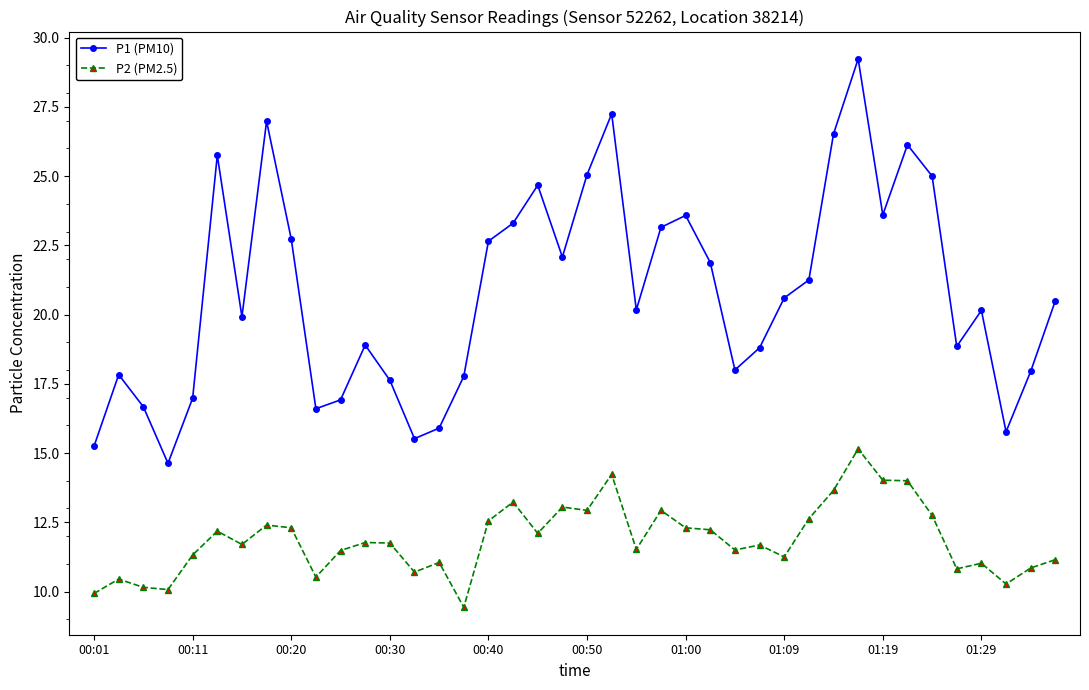

What is the minimum value shown in the chart?

9.4